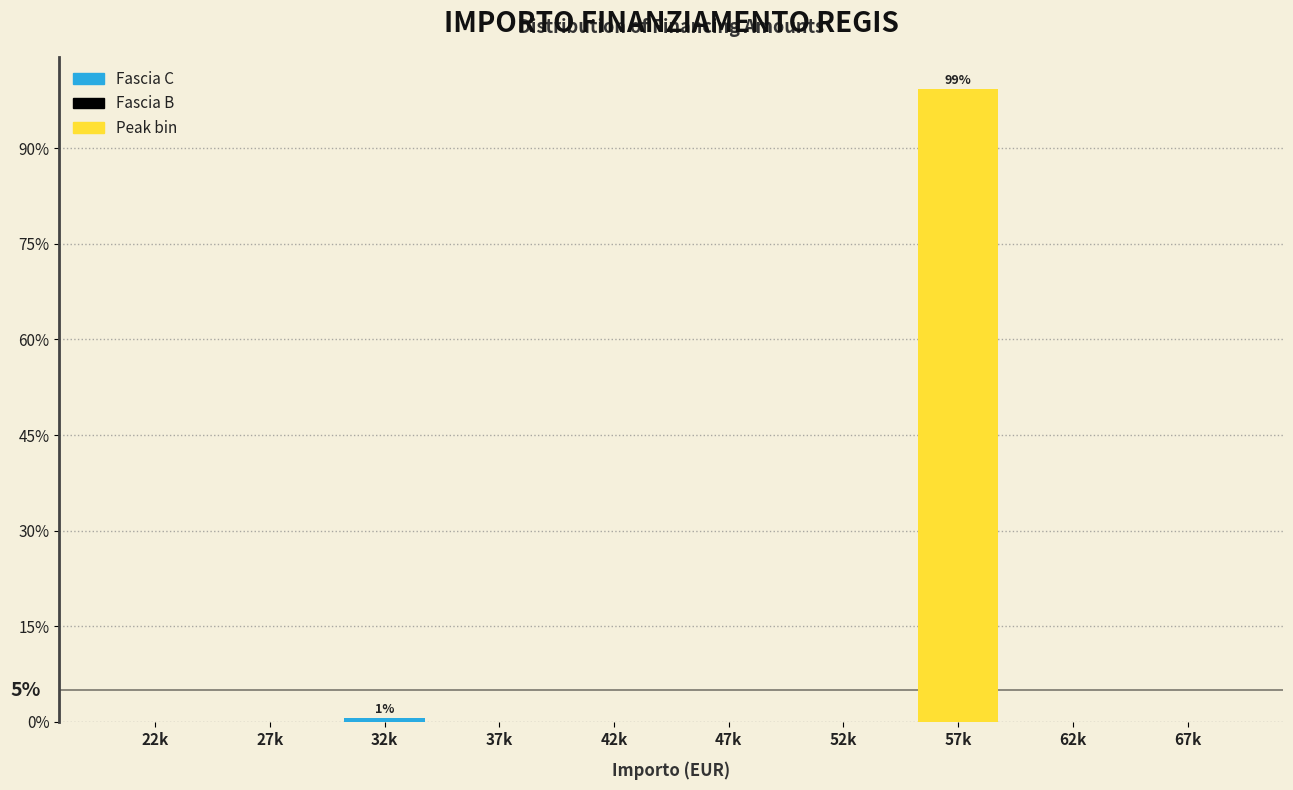

Reading left to right, list all the values displayed in this chart.

22k=0.0	27k=0.0	32k=0.7	37k=0.0	42k=0.0	47k=0.0	52k=0.0	57k=99.3	62k=0.0	67k=0.0